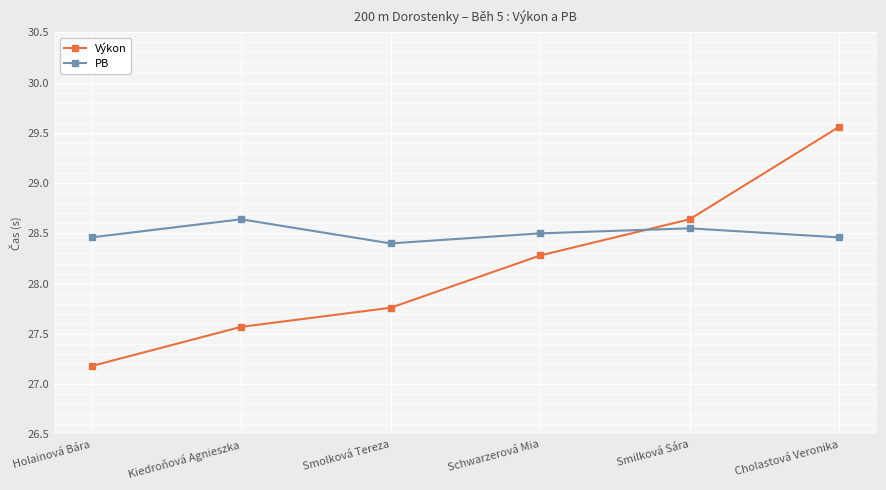

What is the total value across all series at Schwarzerová Mia?

56.8